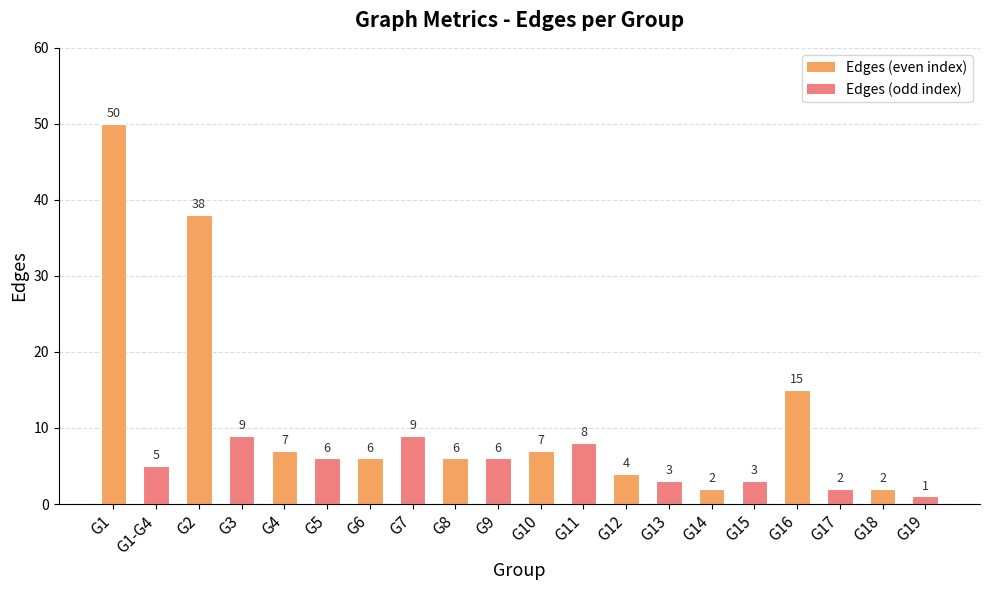

Does the chart contain any negative values?

No